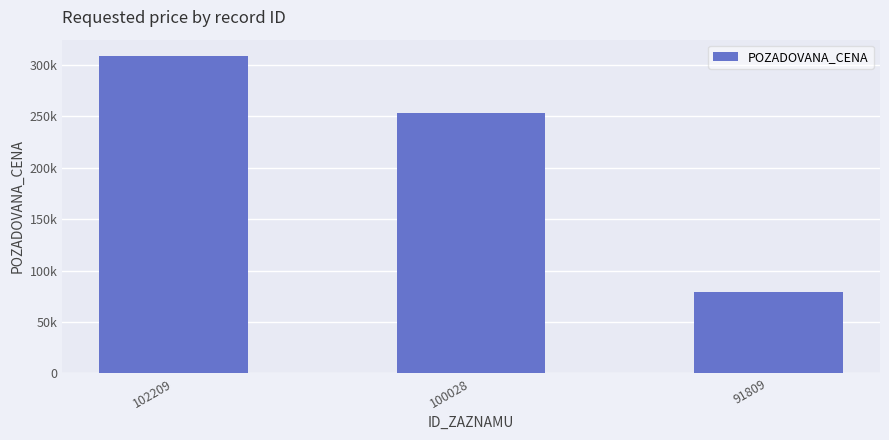

Are the bars horizontal?

No